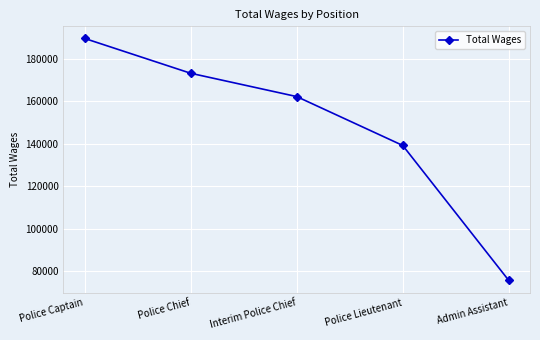

Rank the categories by value from lowest to highest.

Admin Assistant, Police Lieutenant, Interim Police Chief, Police Chief, Police Captain